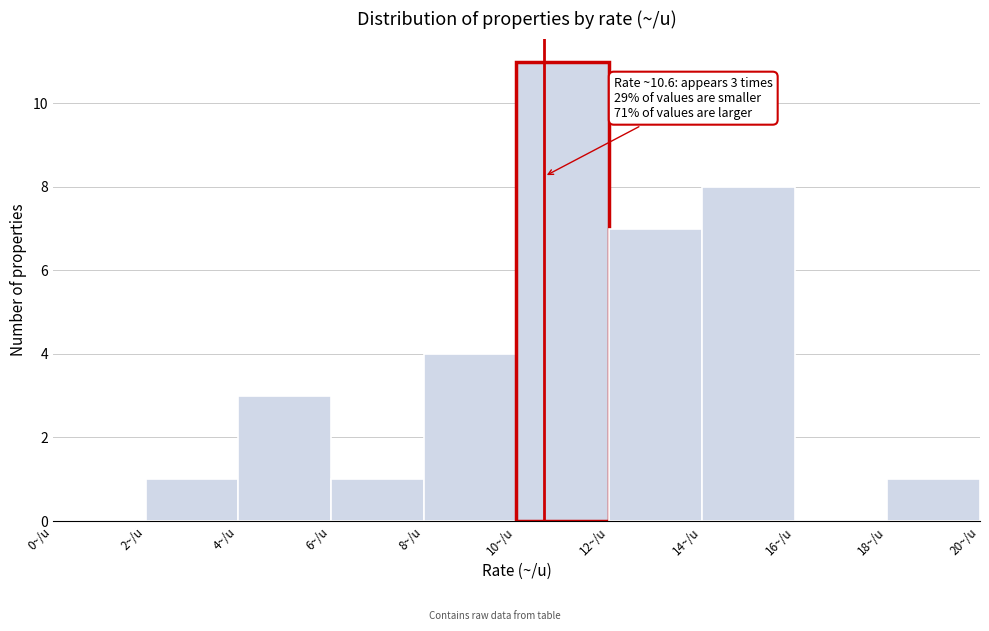

Over which range of the x-axis is the bar tallest?

10 to 12